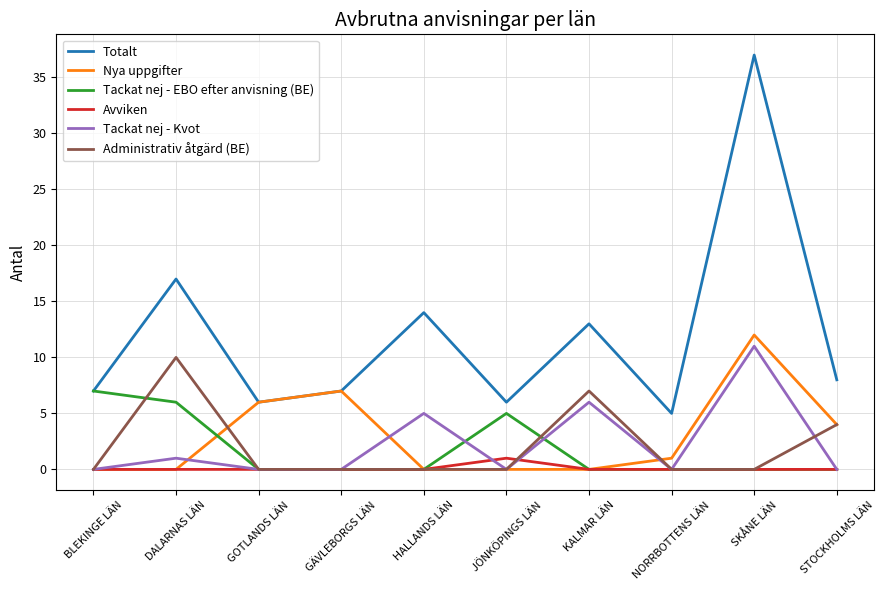

What position from the right is STOCKHOLMS LÄN?

1